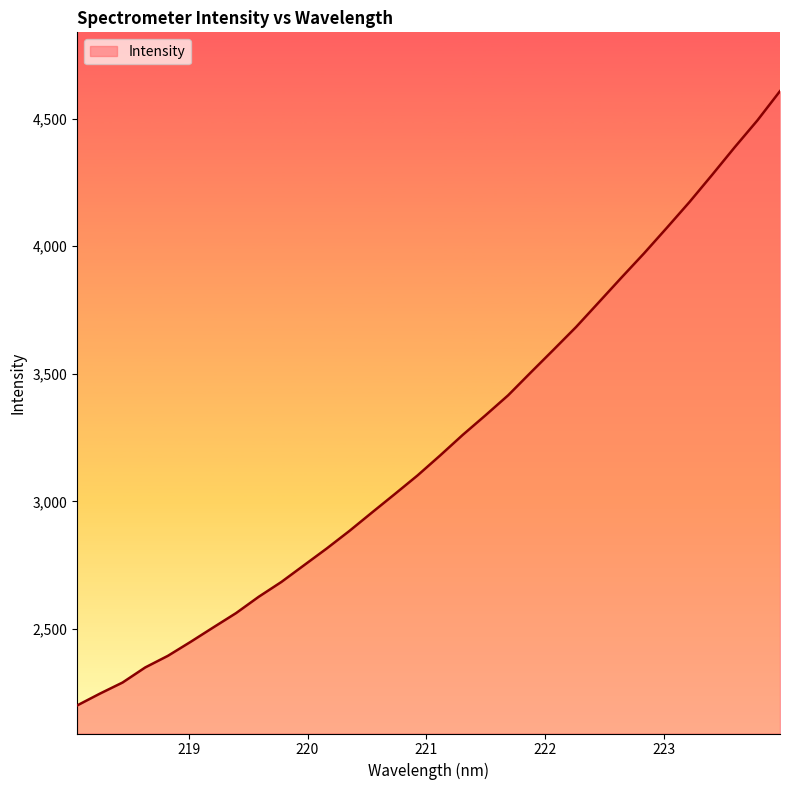

What is the minimum value shown in the chart?

2200.2